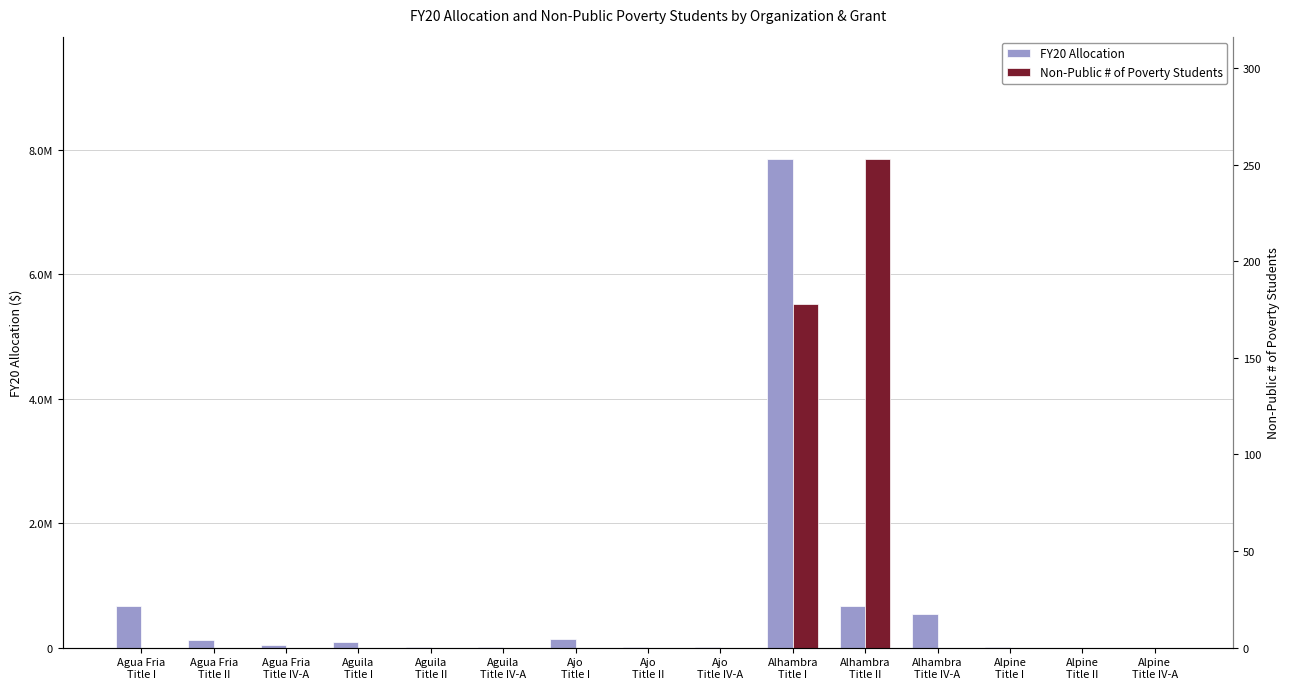

What is the average value of the Non-Public # of Poverty Students series?

28.7